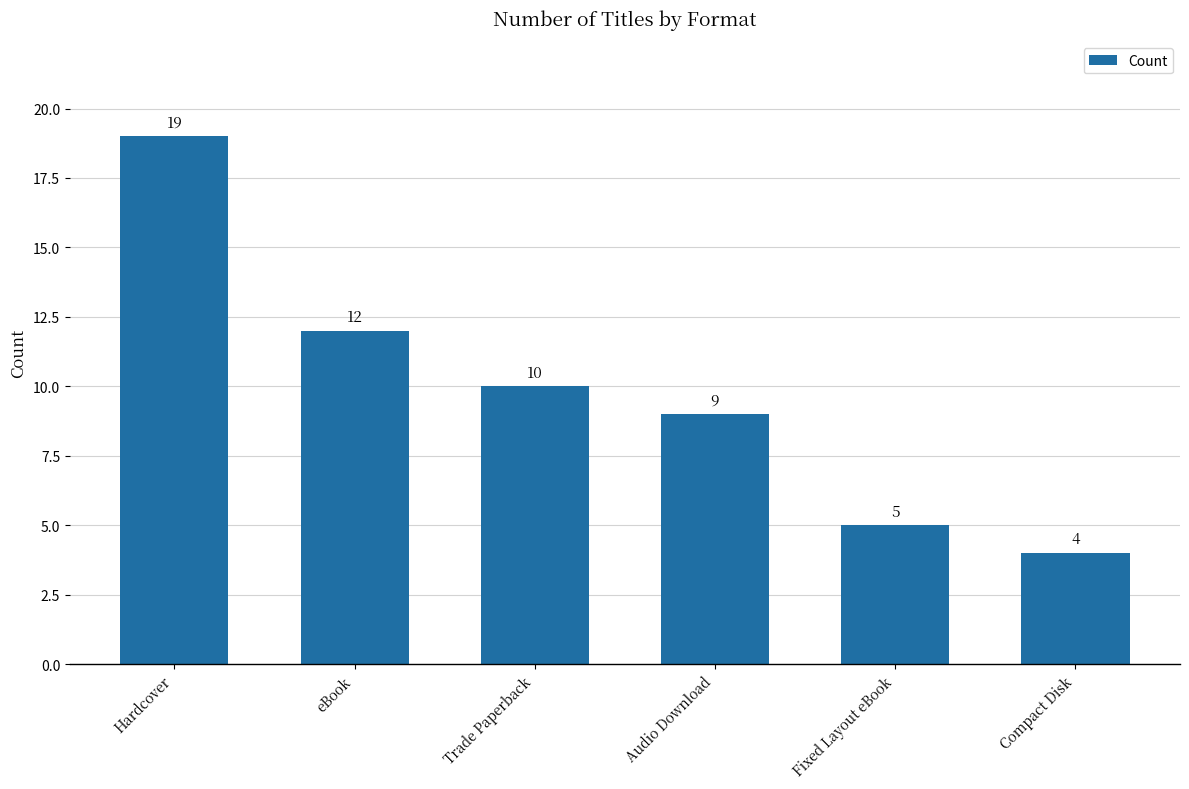

What is the greatest value displayed?

19